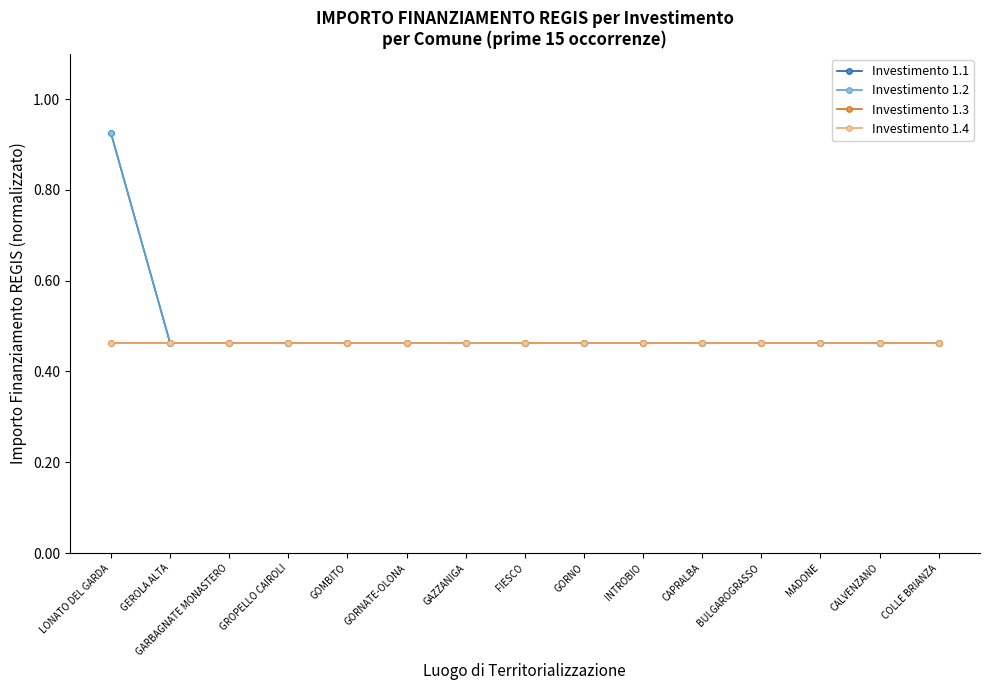

Reading right to left, transcribe all the data shown in this chart.

Investimento 1.1: COLLE BRIANZA=0.5	CALVENZANO=0.5	MADONE=0.5	BULGAROGRASSO=0.5	CAPRALBA=0.5	INTROBIO=0.5	GORNO=0.5	FIESCO=0.5	GAZZANIGA=0.5	GORNATE-OLONA=0.5	GOMBITO=0.5	GROPELLO CAIROLI=0.5	GARBAGNATE MONASTERO=0.5	GEROLA ALTA=0.5	LONATO DEL GARDA=0.9
Investimento 1.2: COLLE BRIANZA=0.5	CALVENZANO=0.5	MADONE=0.5	BULGAROGRASSO=0.5	CAPRALBA=0.5	INTROBIO=0.5	GORNO=0.5	FIESCO=0.5	GAZZANIGA=0.5	GORNATE-OLONA=0.5	GOMBITO=0.5	GROPELLO CAIROLI=0.5	GARBAGNATE MONASTERO=0.5	GEROLA ALTA=0.5	LONATO DEL GARDA=0.9
Investimento 1.3: COLLE BRIANZA=0.5	CALVENZANO=0.5	MADONE=0.5	BULGAROGRASSO=0.5	CAPRALBA=0.5	INTROBIO=0.5	GORNO=0.5	FIESCO=0.5	GAZZANIGA=0.5	GORNATE-OLONA=0.5	GOMBITO=0.5	GROPELLO CAIROLI=0.5	GARBAGNATE MONASTERO=0.5	GEROLA ALTA=0.5	LONATO DEL GARDA=0.5
Investimento 1.4: COLLE BRIANZA=0.5	CALVENZANO=0.5	MADONE=0.5	BULGAROGRASSO=0.5	CAPRALBA=0.5	INTROBIO=0.5	GORNO=0.5	FIESCO=0.5	GAZZANIGA=0.5	GORNATE-OLONA=0.5	GOMBITO=0.5	GROPELLO CAIROLI=0.5	GARBAGNATE MONASTERO=0.5	GEROLA ALTA=0.5	LONATO DEL GARDA=0.5